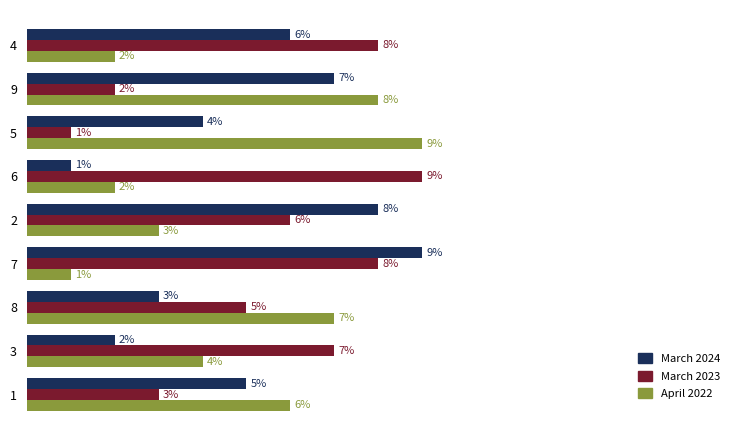

Rank the categories by March 2024 value from lowest to highest.

6, 3, 8, 5, 1, 4, 9, 2, 7